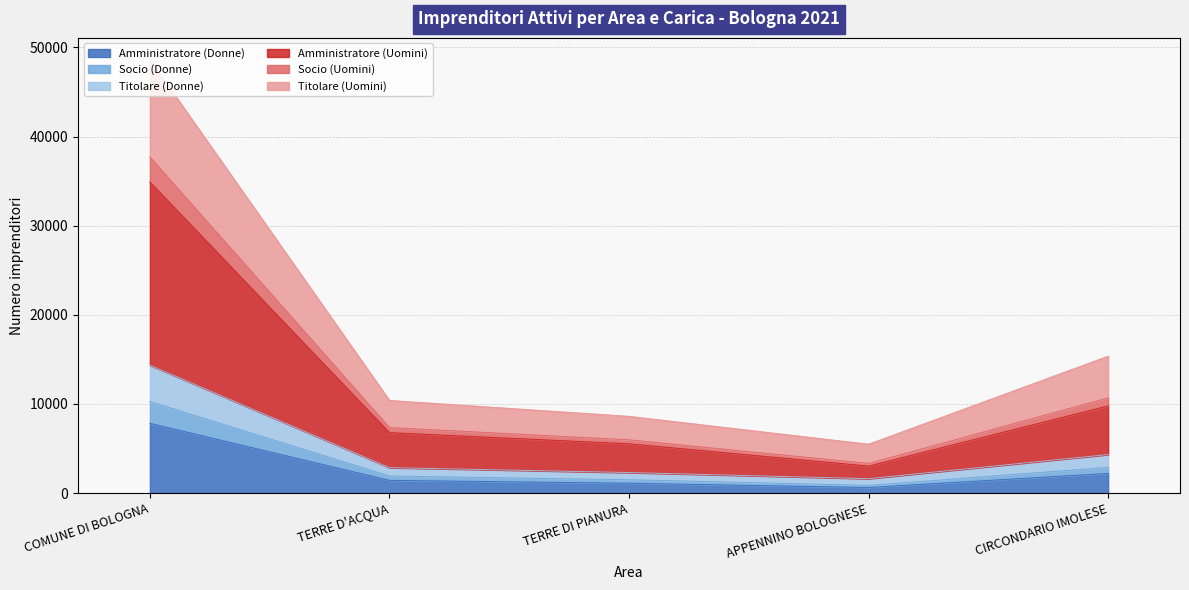

Which category has the highest value in the Amministratore (Donne) series?

COMUNE DI BOLOGNA